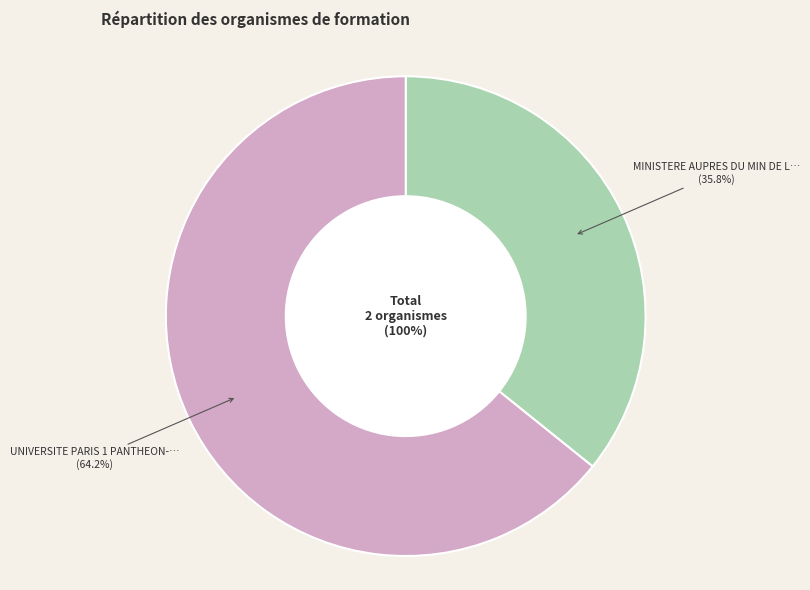

True or false: UNIVERSITE PARIS 1 PANTHEON-SORBONNE accounts for 72% of the total.

False